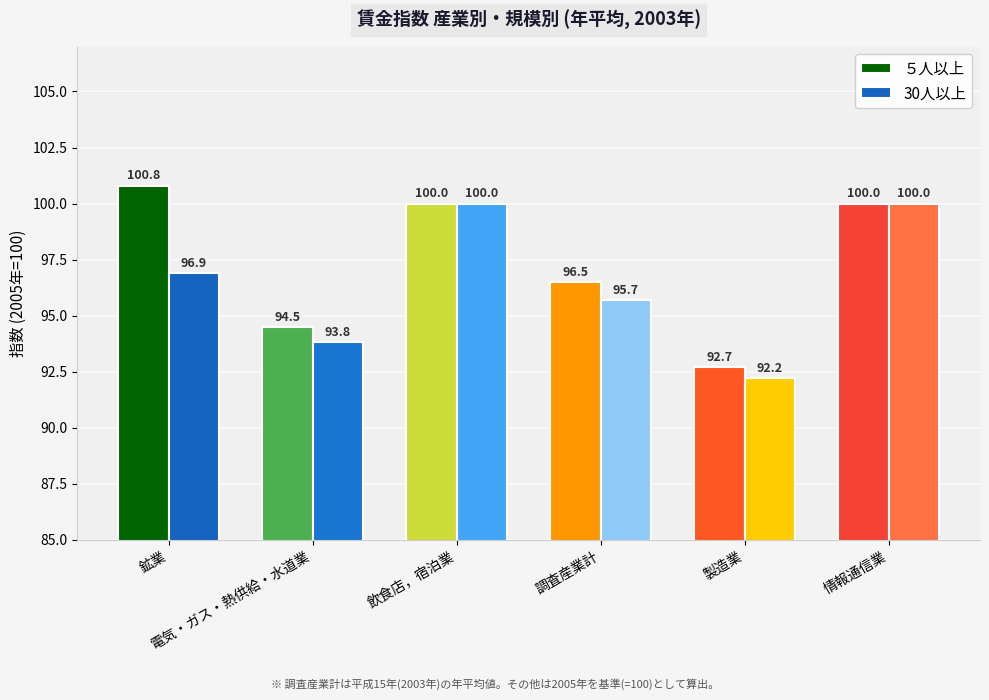

What is the sum of the 30人以上 values at 情報通信業 and 飲食店，宿泊業?

200.0